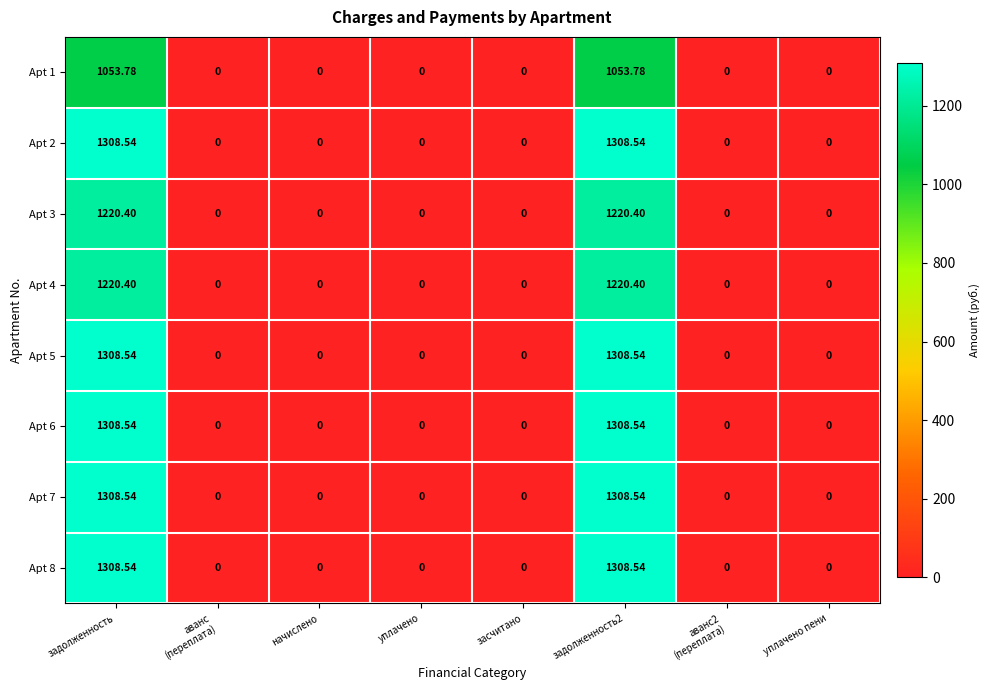

Is the value of Apt 1 at уплачено пени greater than the value of Apt 3 at задолженность?

No